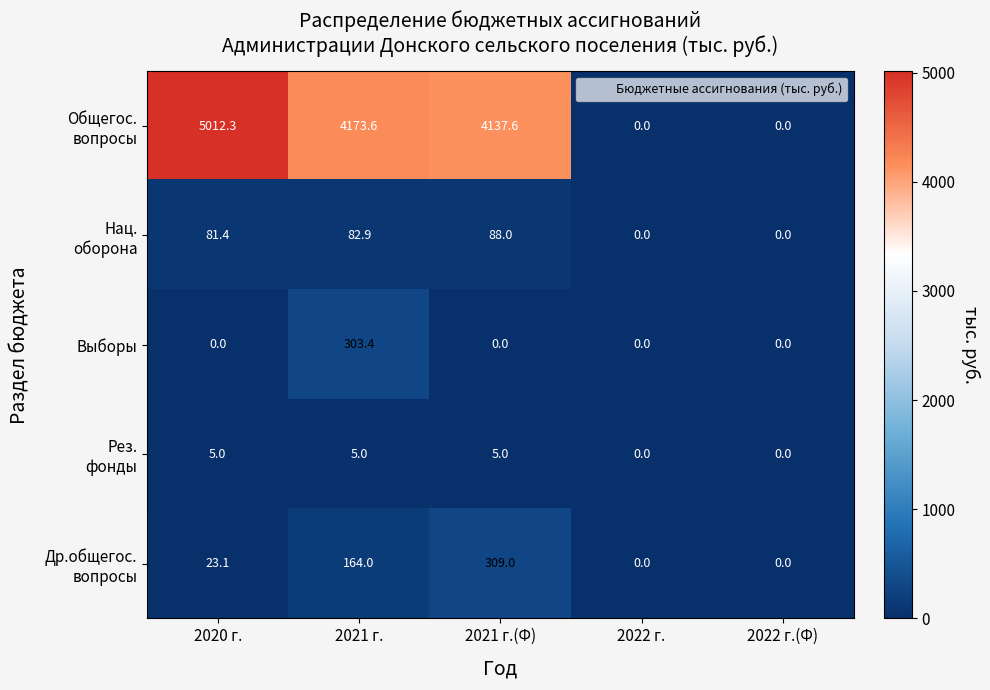

What is the spread (max minus min) of values at 2021 г.?

4168.6